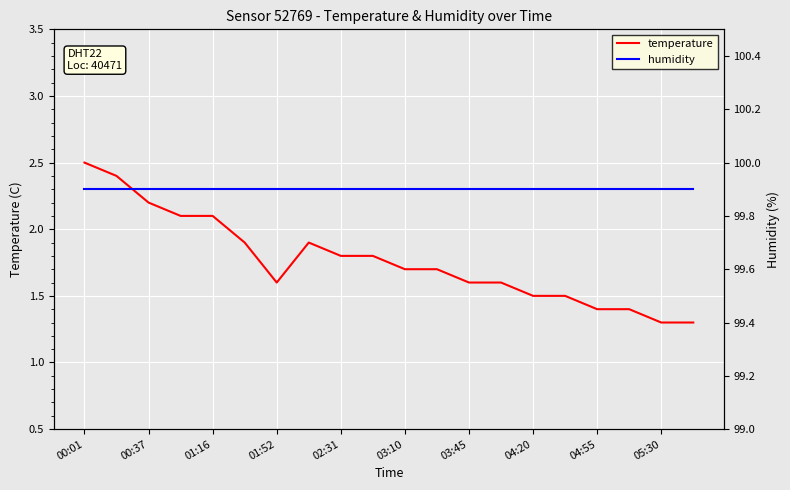

Which series has the largest total across all categories?

humidity